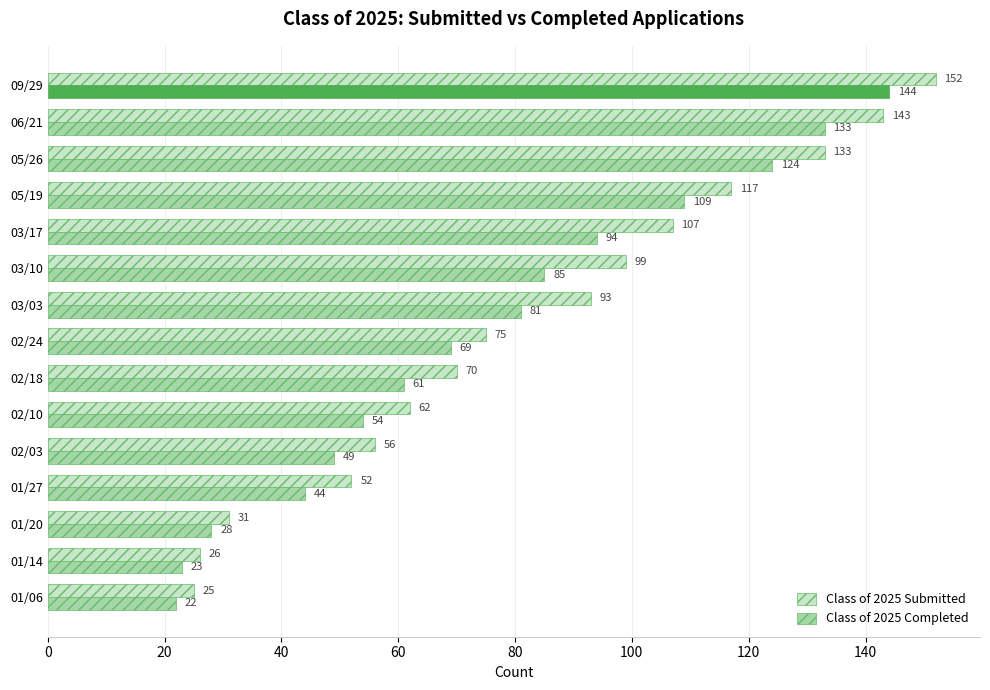

What is the minimum value shown in the chart?

22